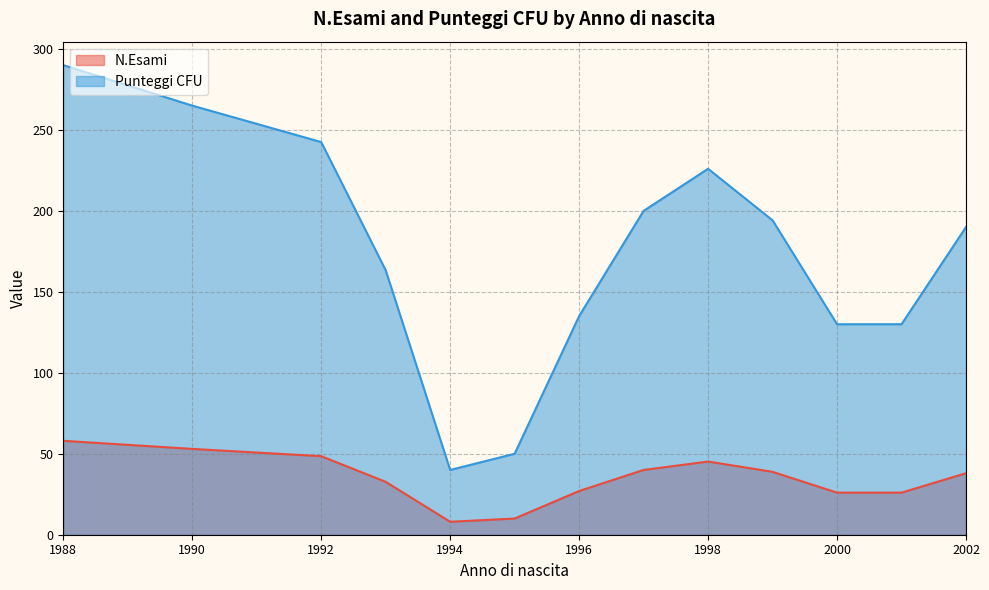

At which category is the sum across all series the highest?

1988